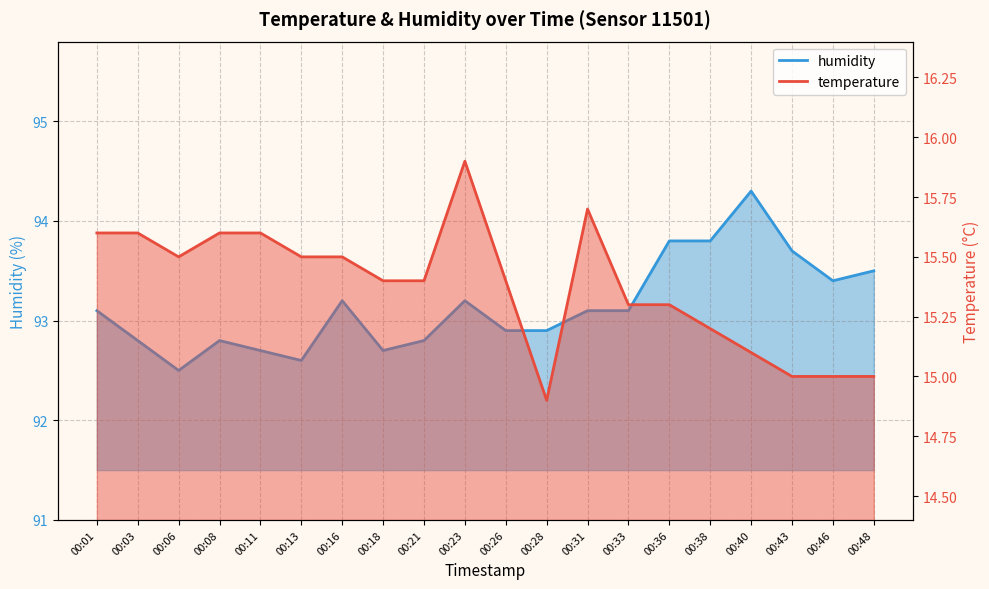

The humidity series shows 93.8 at 00:36. True or false?

True